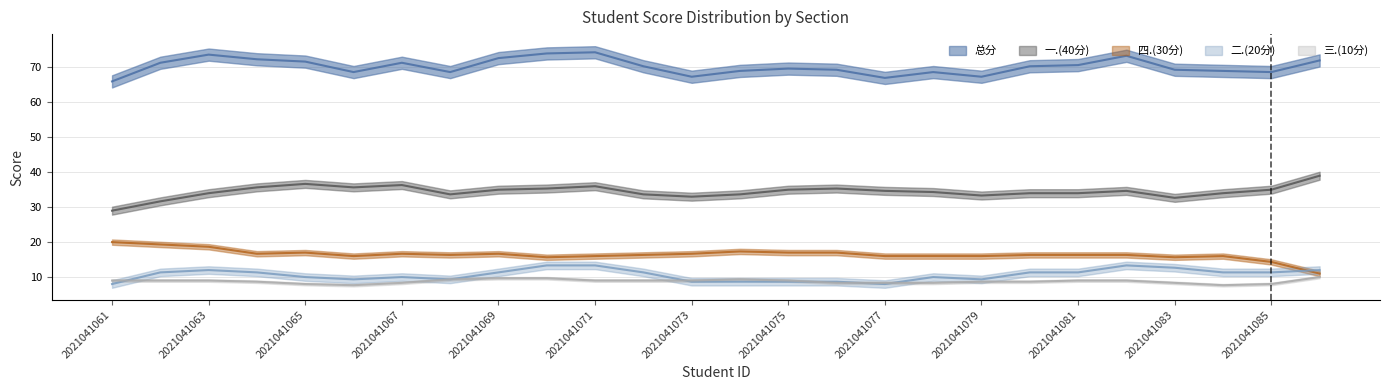

How many distinct data groups are displayed?

5